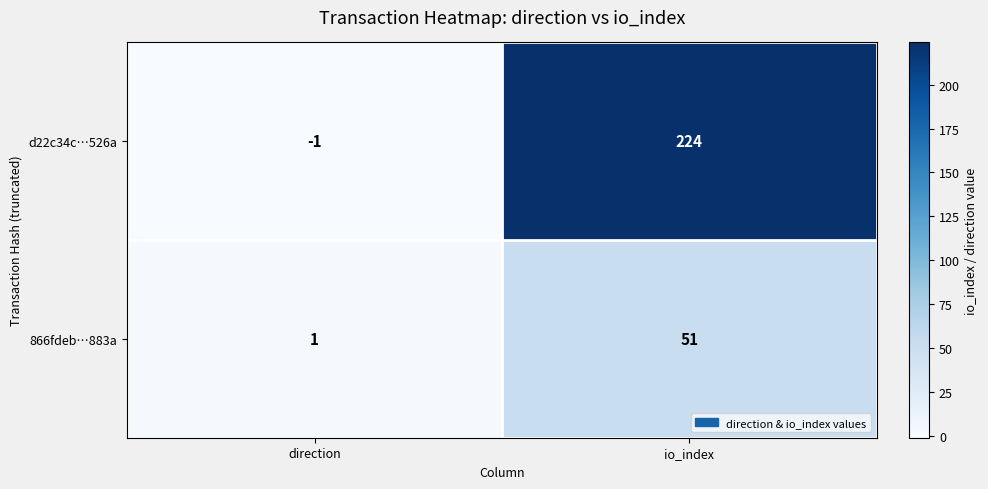

At how many categories does at least one series exceed 156?

1